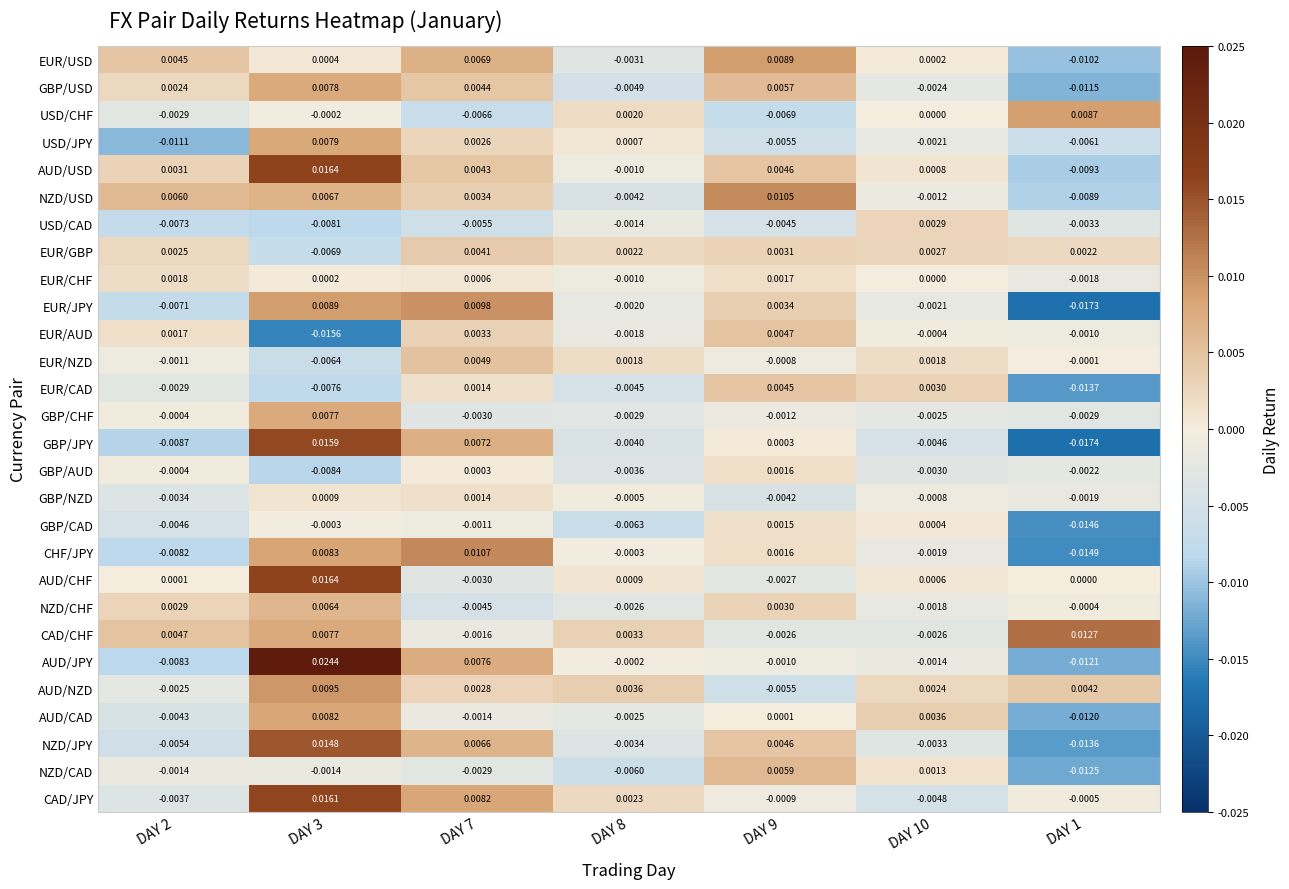

How many values in GBP/NZD are above zero?

2